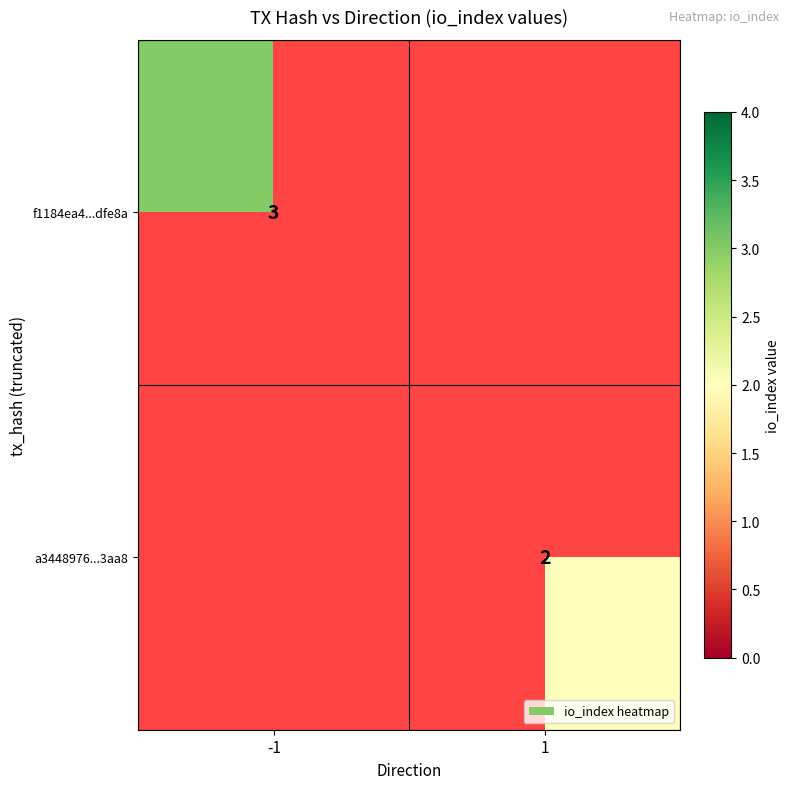

The value of f1184ea4...dfe8a at -1 is 3. True or false?

True